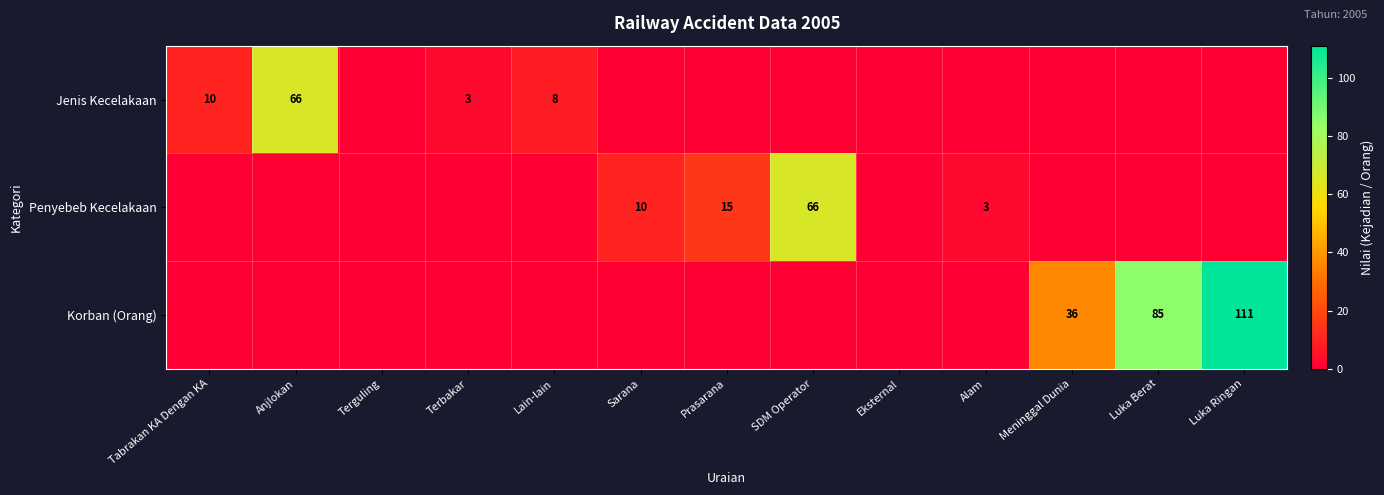

Is it true that Korban (Orang) equals 36 at Meninggal Dunia?

True